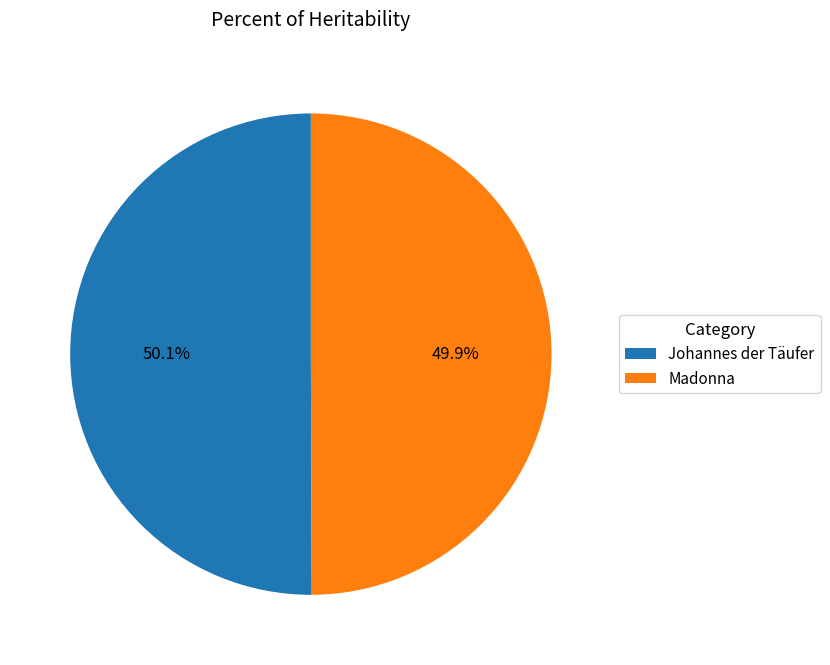

The Madonna slice represents 58% of the pie. True or false?

False